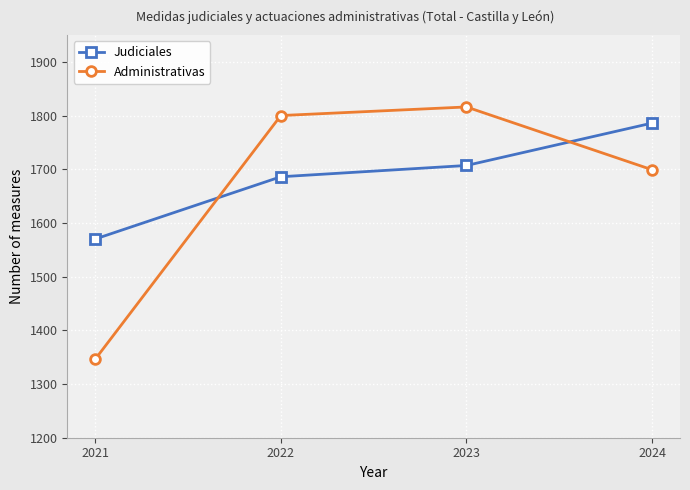

True or false: Administrativas and Judiciales cross at least once.

True